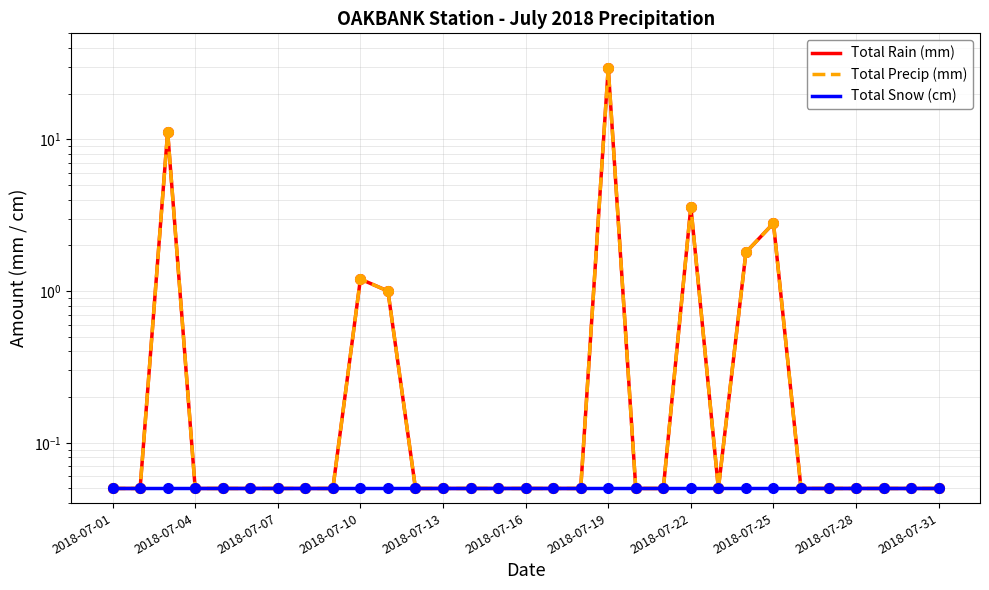

What is the minimum value shown in the chart?

0.1